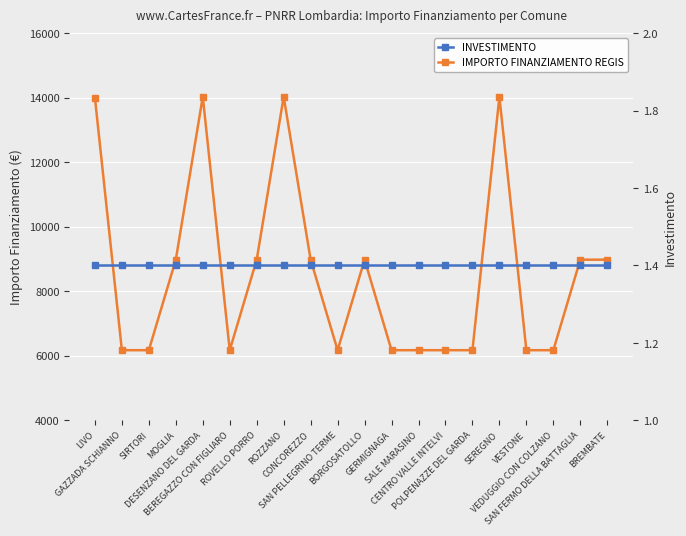

At how many categories does at least one series exceed 3910?

20